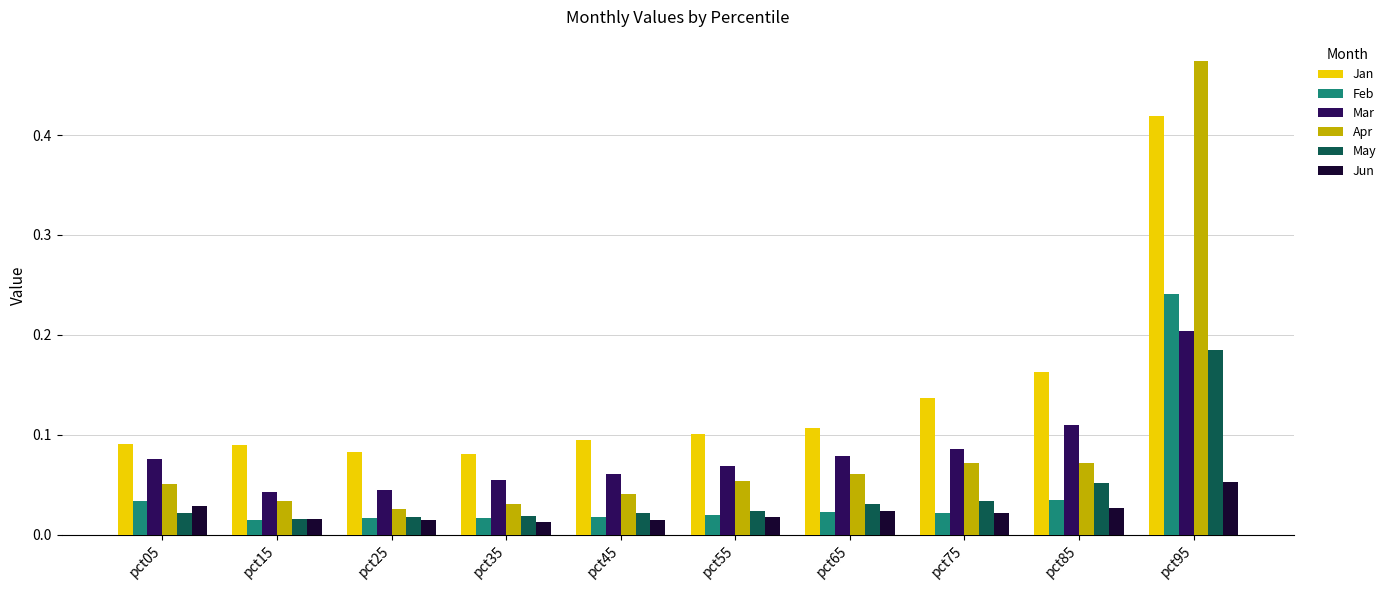

Which series has the largest range (max minus min)?

Apr